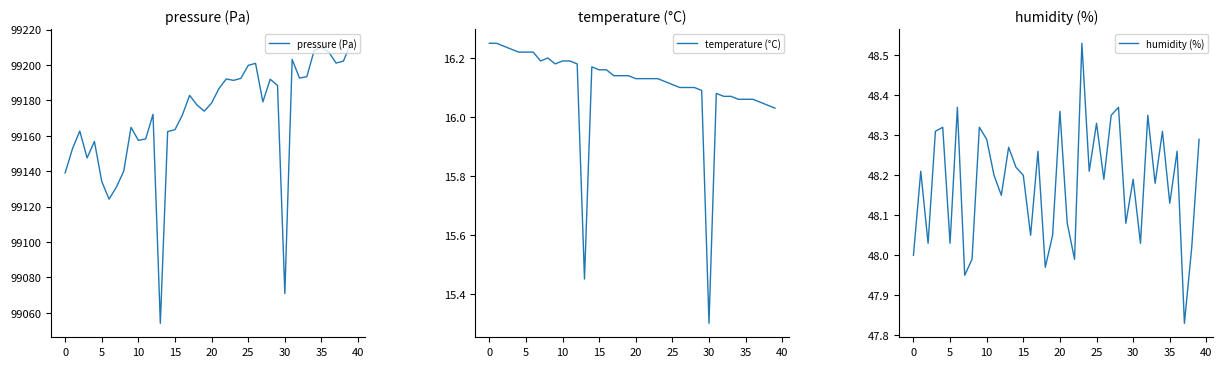

True or false: humidity (%) and temperature (°C) intersect in this chart.

False